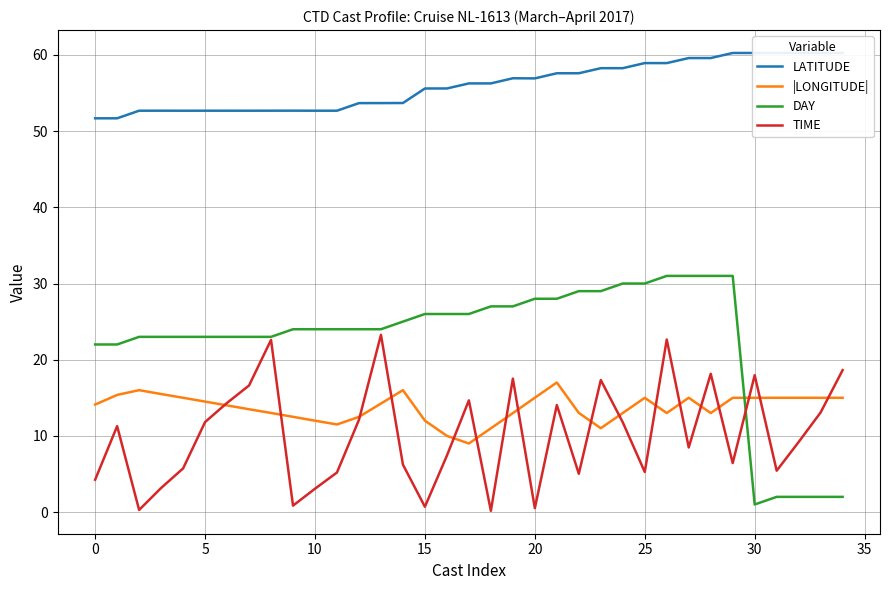

True or false: TIME and |LONGITUDE| cross at least once.

True